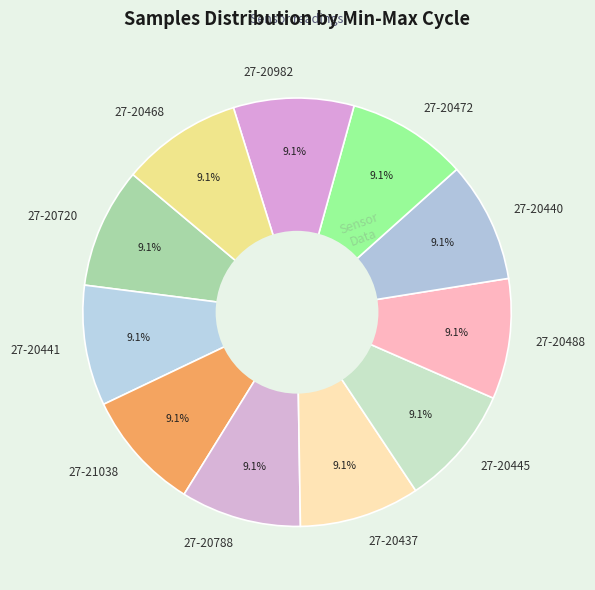

The 27-20982 slice represents 9% of the pie. True or false?

True